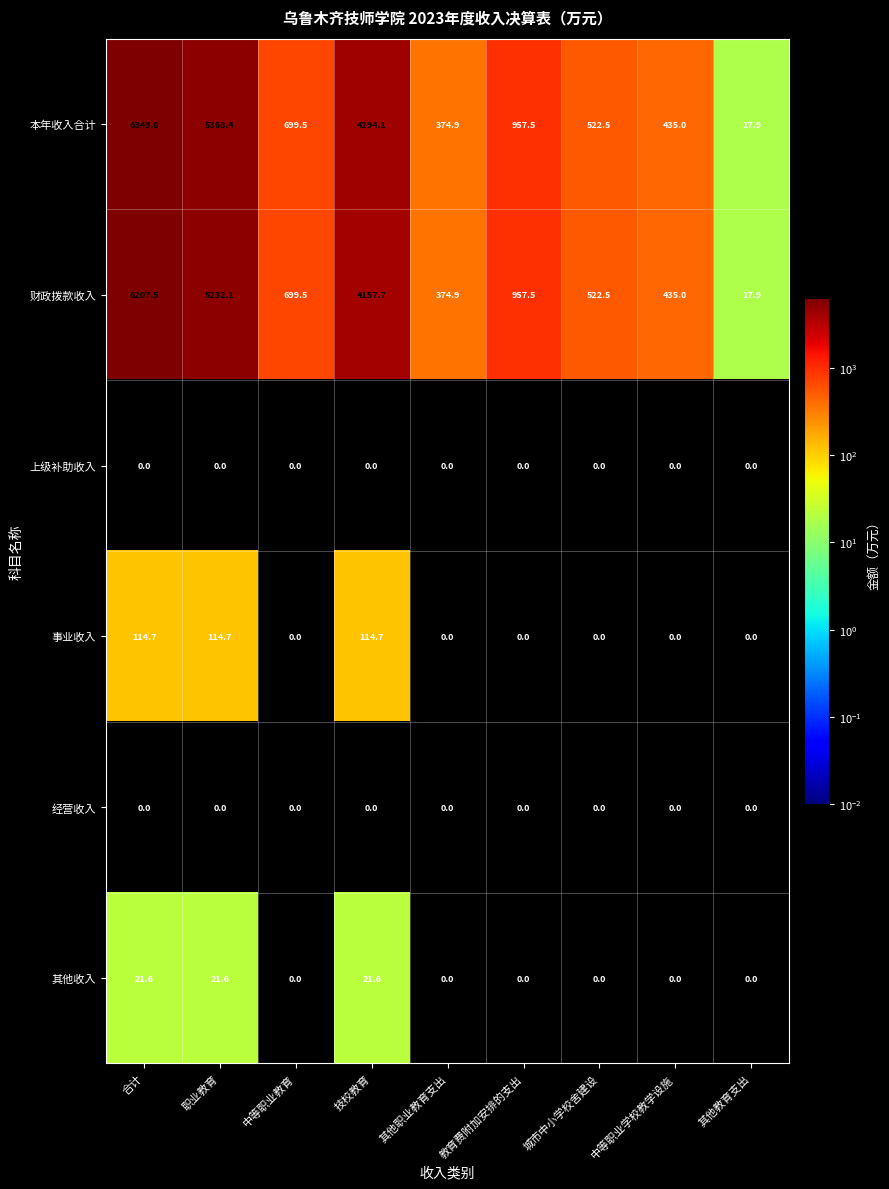

The value of 其他收入 at 职业教育 is 21.6. True or false?

True